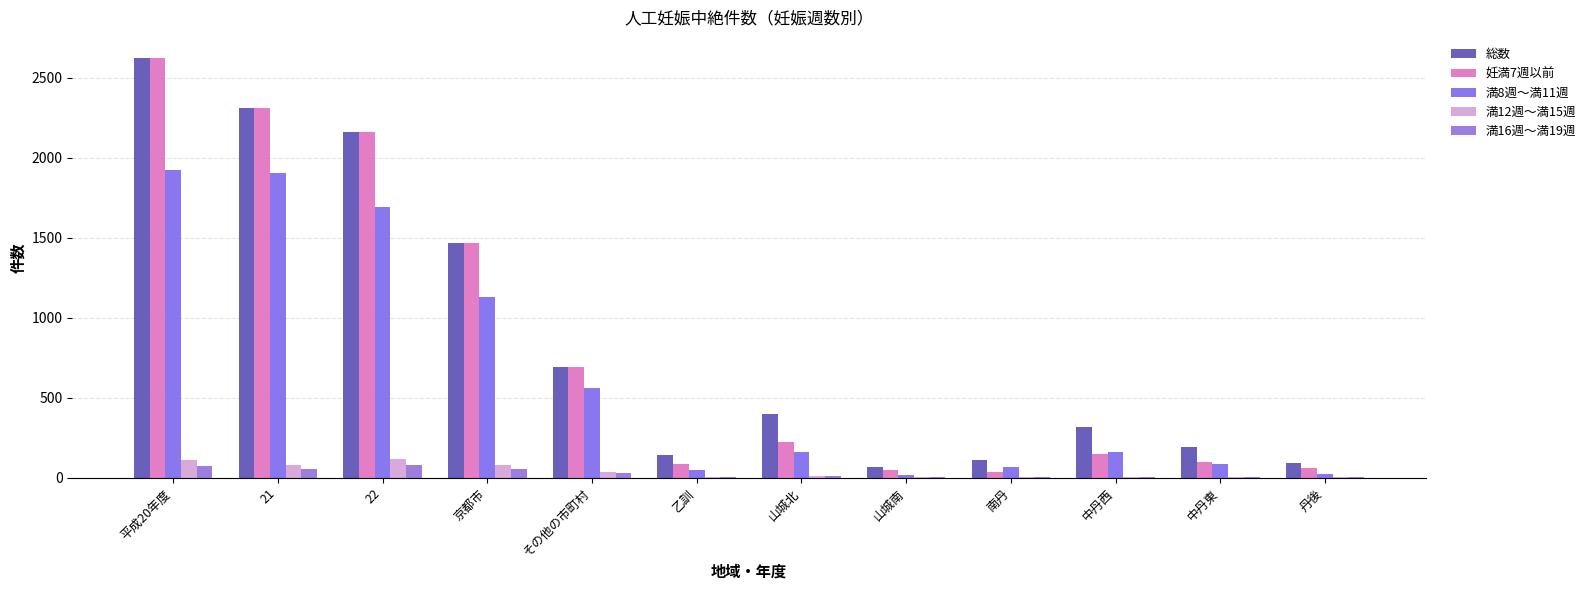

Which series has the largest range (max minus min)?

妊満7週以前